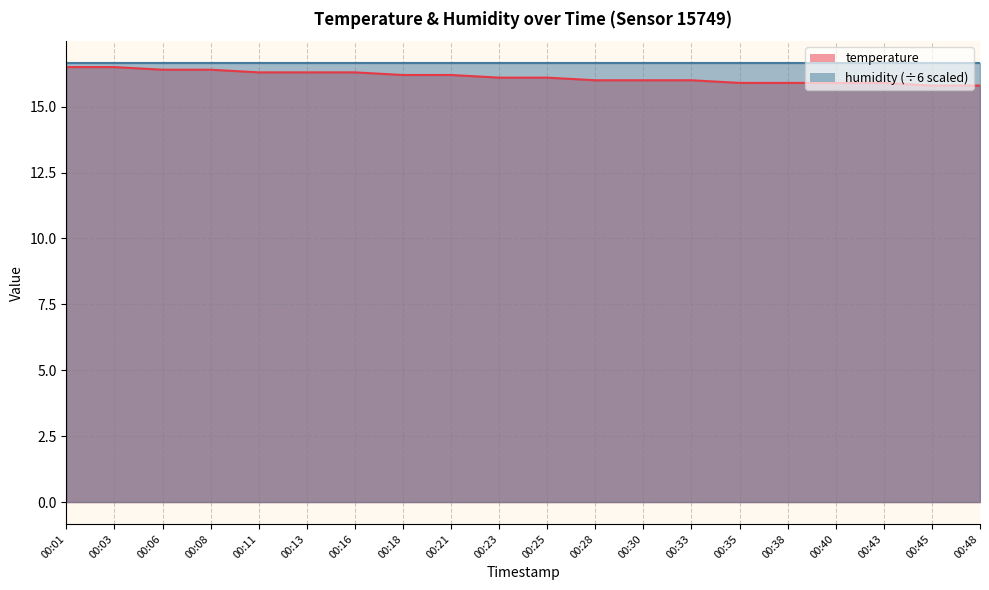

What is the ratio of the value at 00:18 to the value at 00:48?

1.0